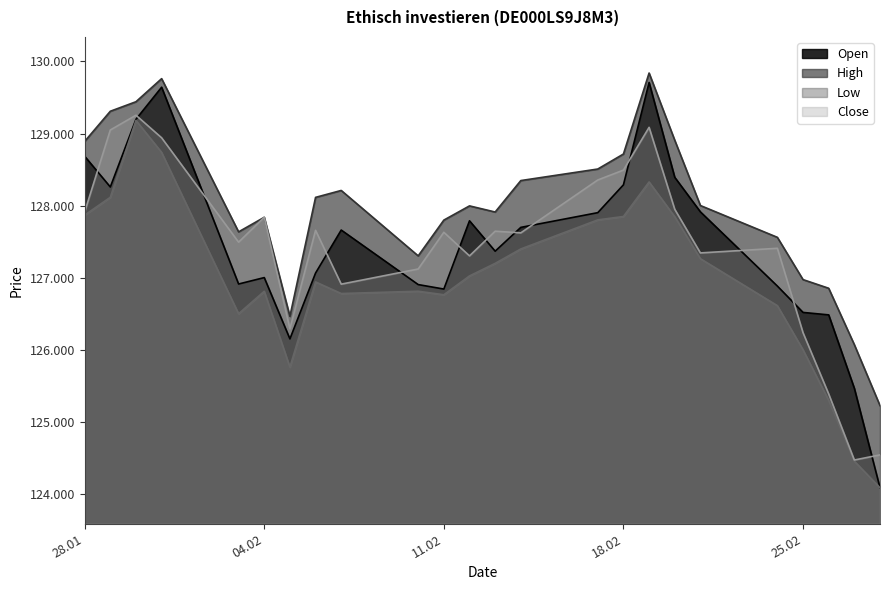

At which label does Close first exceed 127631?

28.01